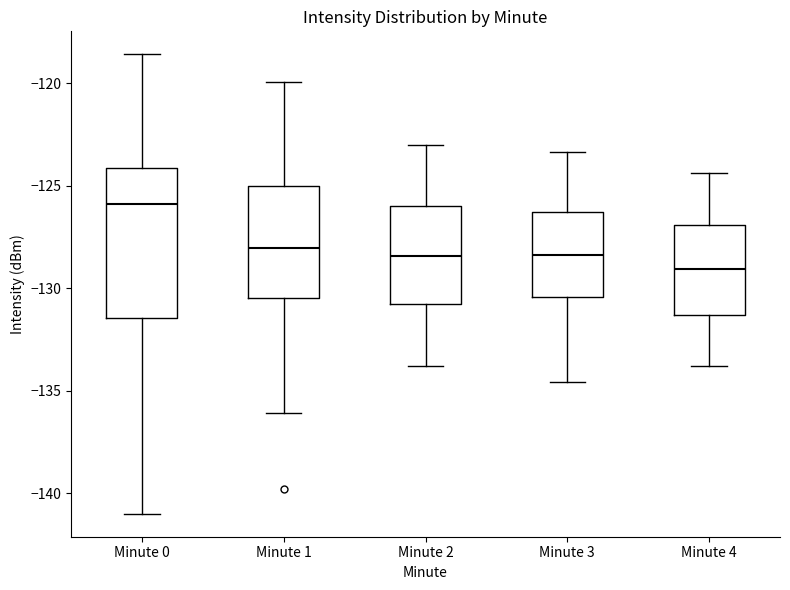

Which box has the highest median line?

Minute 0